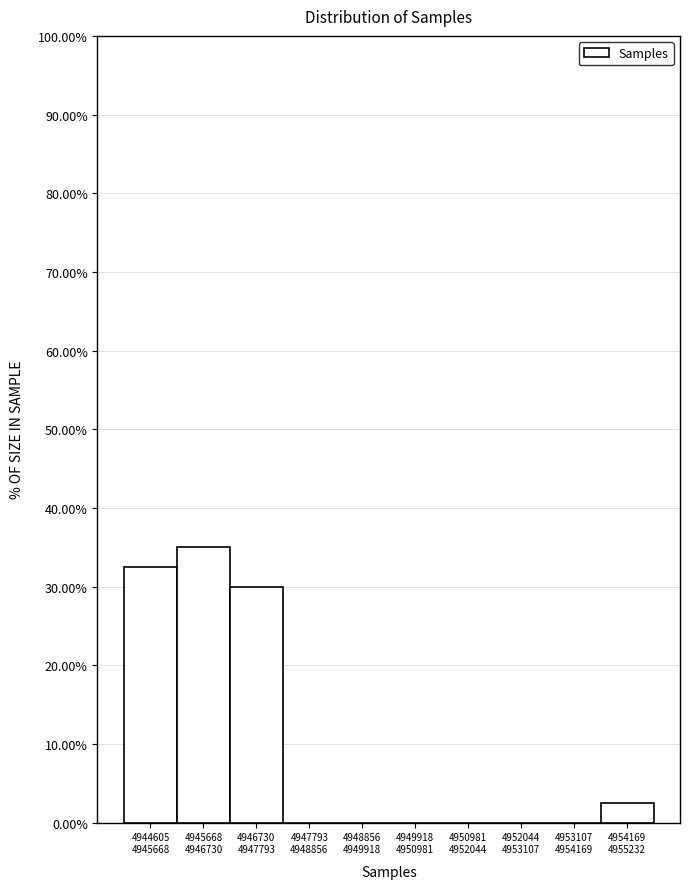

What is the sum of all values?

100.0